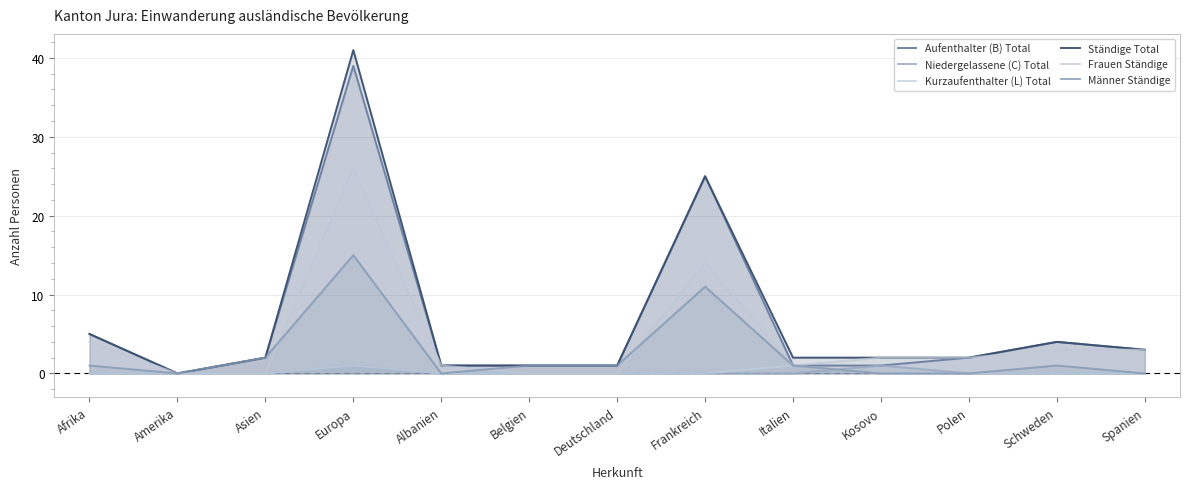

Reading left to right, transcribe all the data shown in this chart.

Aufenthalter (B) Total: 5	0	2	39	1	1	1	25	1	1	2	4	3
Niedergelassene (C) Total: 0	0	0	1	0	0	0	0	0	1	0	0	0
Kurzaufenthalter (L) Total: 0	0	0	1	0	0	0	0	1	0	0	0	0
Ständige Total: 5	0	2	41	1	1	1	25	2	2	2	4	3
Frauen Ständige: 4	0	0	26	1	0	0	14	1	2	2	3	3
Männer Ständige: 1	0	2	15	0	1	1	11	1	0	0	1	0